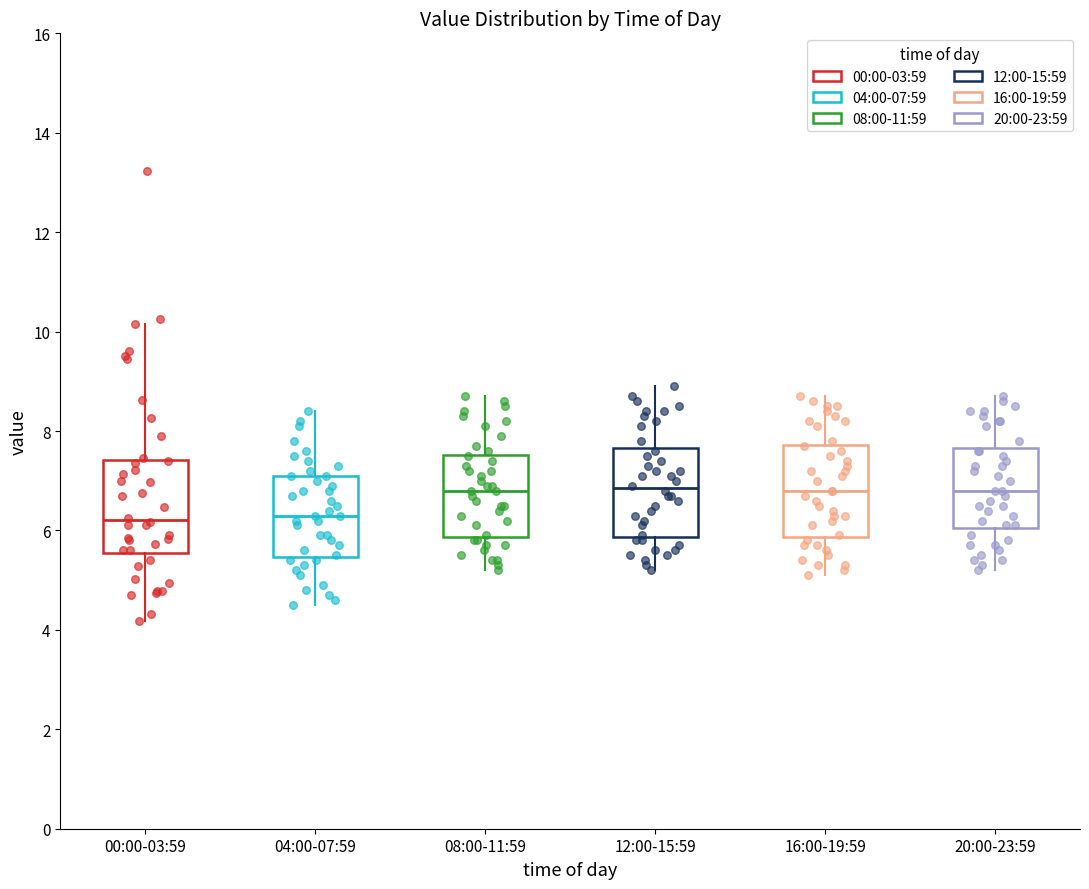

Where does the upper whisker of the box for 12:00-15:59 end on the y-axis? The values are not printed on the chart, so give them approximately, as read against the axis.

9.0